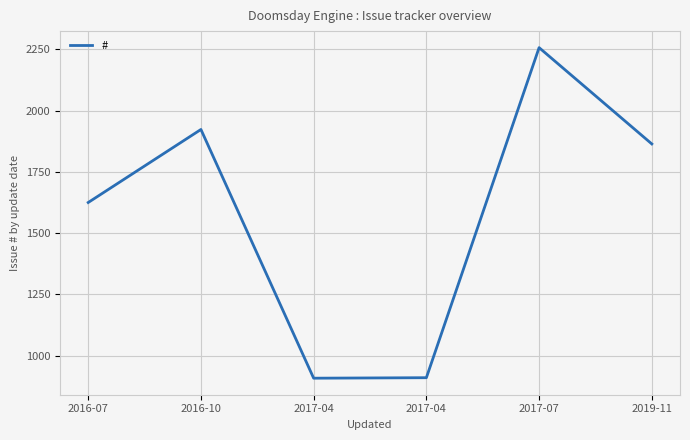

Does the chart display data point markers on the line(s)?

No